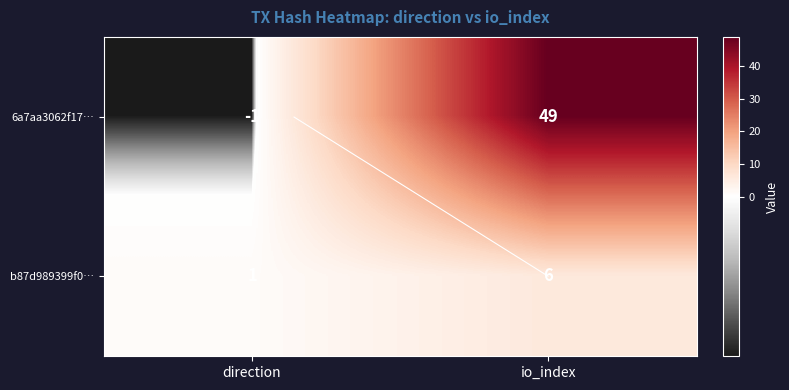

True or false: 6a7aa3062f17… has a value of 0 at direction.

False